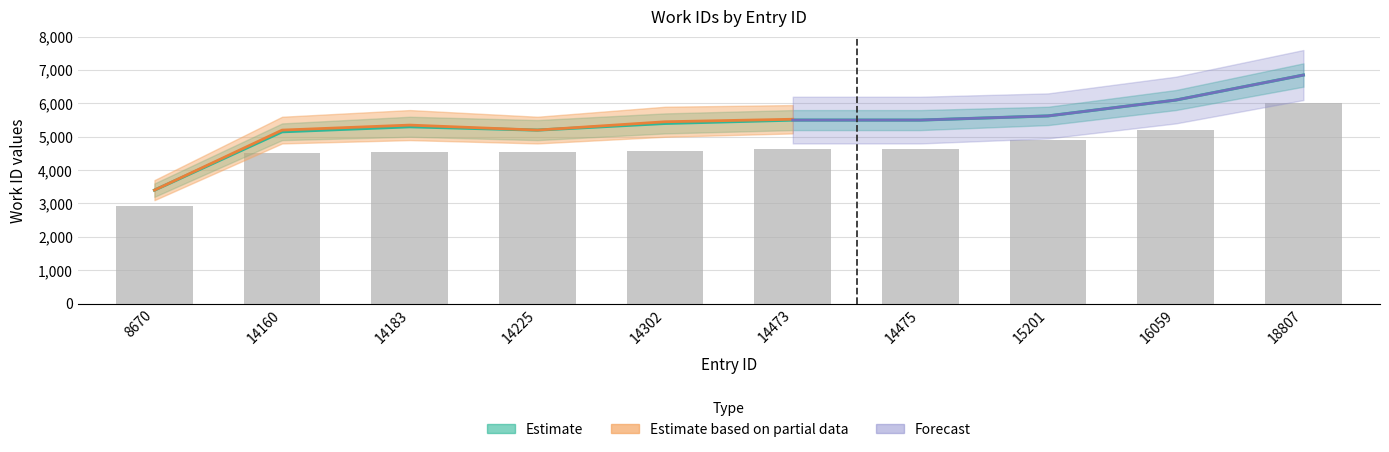

Rank the categories by value from lowest to highest.

8670, 14160, 14183, 14225, 14302, 14473, 14475, 15201, 16059, 18807